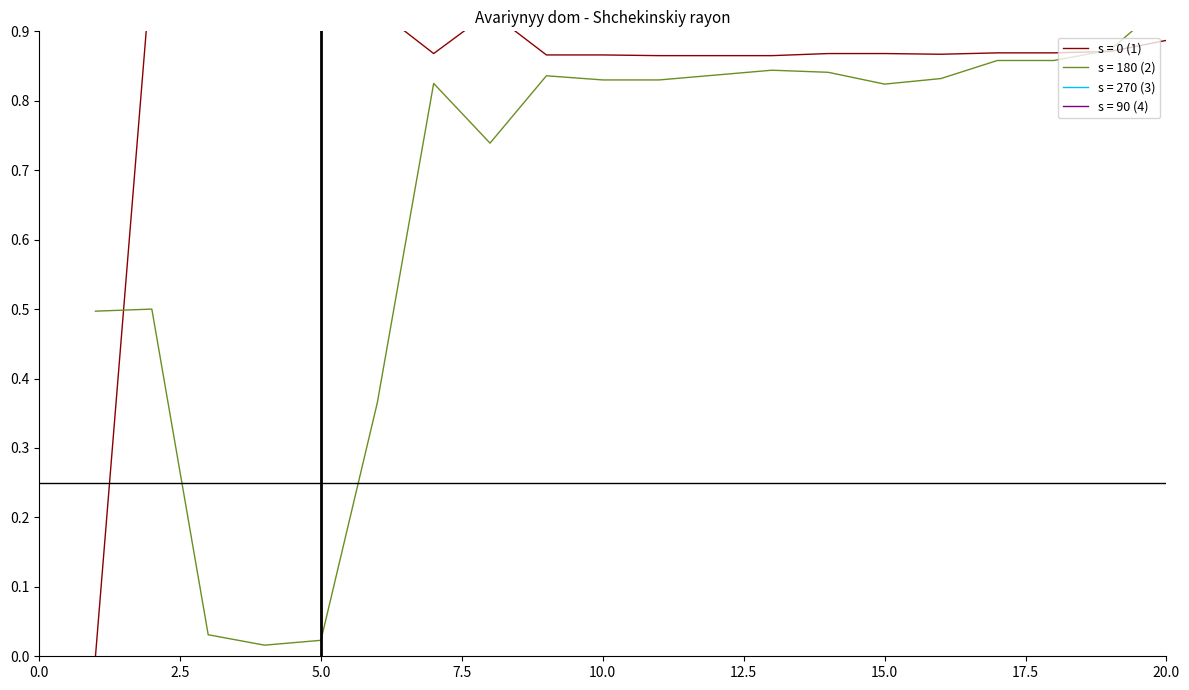

What is the value of the Lon_norm point at the 9th from the left?

0.8